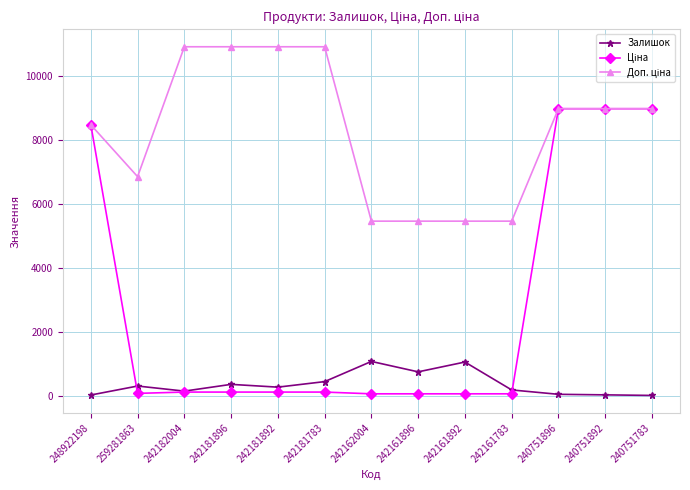

What is the greatest value displayed?

10903.0